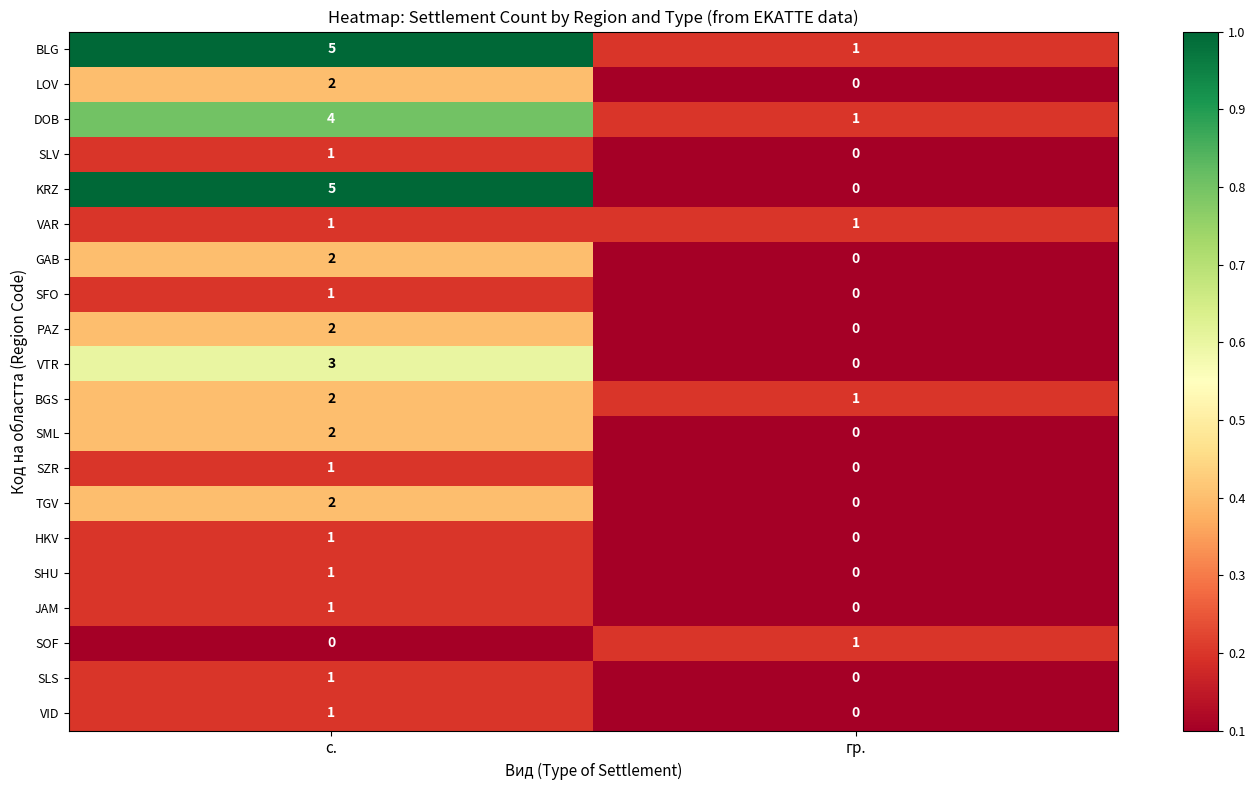

How many positive values does the SZR series have?

1